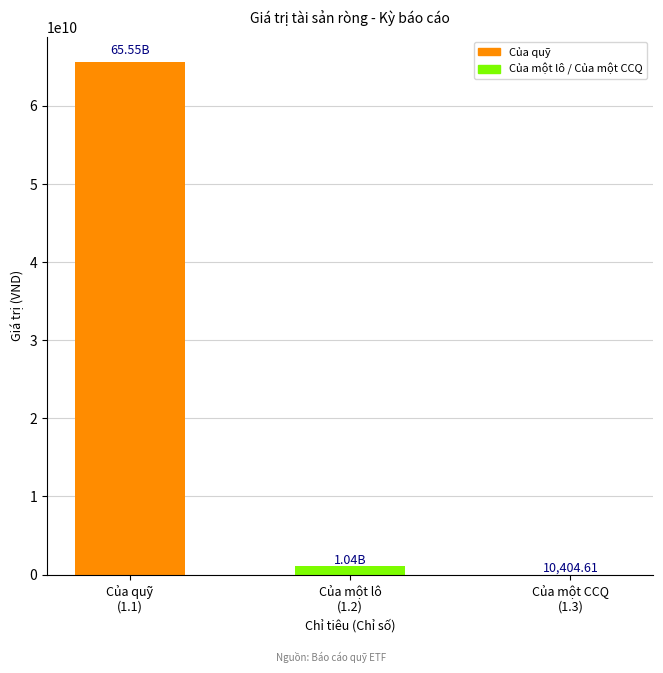

What is the sum of all values?

66589511861.6